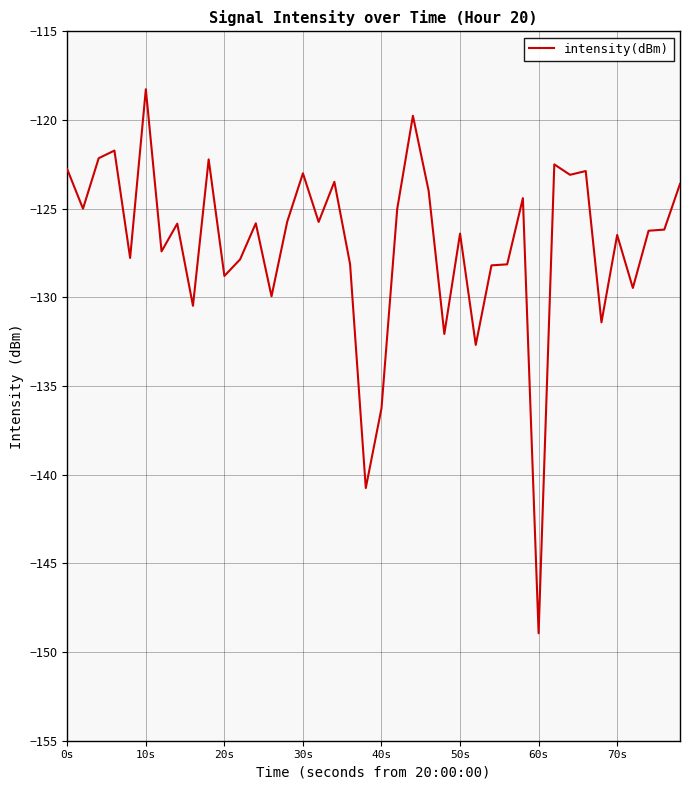

What is the average value?

-127.0